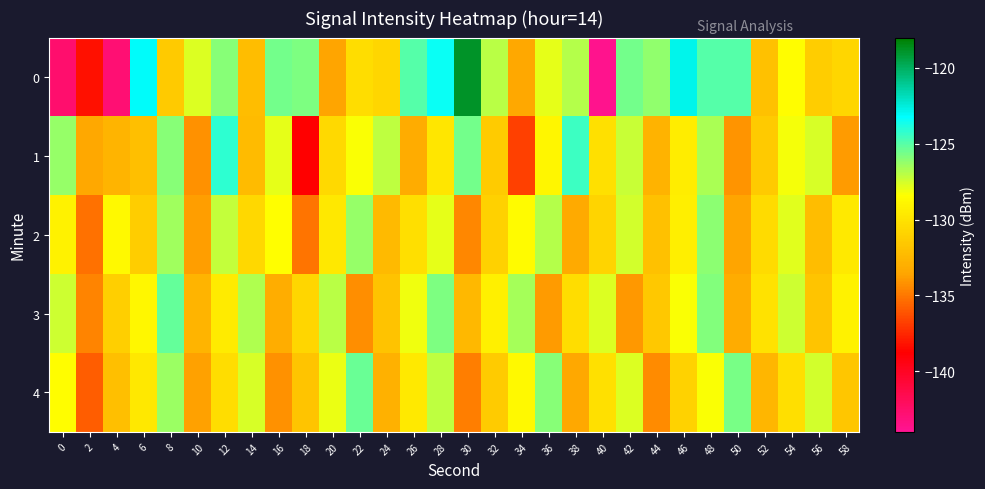

Reading right to left, list all the values displayed in this chart.

0: 58=-130.8	56=-131.2	54=-128.5	52=-131.9	50=-125.0	48=-125.0	46=-122.9	44=-126.2	42=-125.6	40=-143.7	38=-126.9	36=-127.9	34=-133.4	32=-127.0	30=-118.9	28=-123.4	26=-125.0	24=-130.7	22=-130.3	20=-133.6	18=-125.8	16=-125.6	14=-132.2	12=-125.9	10=-127.7	8=-131.4	6=-123.1	4=-142.9	2=-138.3	0=-142.6
1: 58=-133.9	56=-127.6	54=-128.2	52=-131.5	50=-134.1	48=-126.7	46=-129.4	44=-132.8	42=-127.3	40=-130.1	38=-124.5	36=-128.9	34=-136.7	32=-131.4	30=-125.6	28=-129.8	26=-133.2	24=-127.1	22=-128.3	20=-130.5	18=-138.8	16=-127.9	14=-132.3	12=-124.2	10=-134.2	8=-126.0	6=-132.1	4=-132.6	2=-133.3	0=-126.3
2: 58=-129.6	56=-132.2	54=-127.8	52=-130.4	50=-133.6	48=-126.1	46=-129.3	44=-132.0	42=-127.5	40=-130.8	38=-133.3	36=-126.9	34=-128.6	32=-131.1	30=-134.5	28=-127.9	26=-130.2	24=-132.4	22=-126.3	20=-129.7	18=-135.1	16=-128.4	14=-130.6	12=-127.2	10=-133.8	8=-126.5	6=-131.3	4=-128.7	2=-135.2	0=-129.1
3: 58=-129.1	56=-131.8	54=-127.4	52=-130.0	50=-133.2	48=-125.9	46=-128.3	44=-131.6	42=-134.0	40=-127.7	38=-130.3	36=-133.9	34=-126.6	32=-129.2	30=-132.5	28=-125.8	26=-128.1	24=-131.9	22=-134.3	20=-127.0	18=-130.7	16=-133.1	14=-126.8	12=-129.5	10=-132.7	8=-125.3	6=-128.8	4=-131.2	2=-134.6	0=-127.4
4: 58=-131.7	56=-127.5	54=-130.2	52=-132.6	50=-125.7	48=-128.3	46=-131.0	44=-134.4	42=-127.7	40=-130.1	38=-133.4	36=-126.0	34=-128.7	32=-131.4	30=-134.8	28=-127.1	26=-129.6	24=-132.9	22=-125.4	20=-128.0	18=-131.8	16=-134.2	14=-127.6	12=-130.3	10=-133.7	8=-126.4	6=-129.7	4=-132.1	2=-135.8	0=-128.5